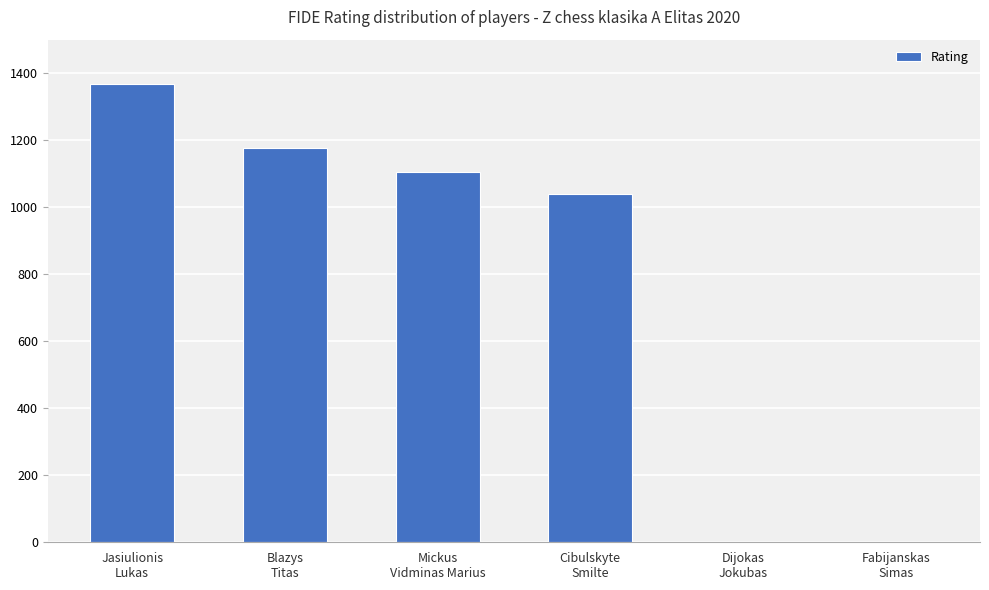

What is the change in value from Blazys
Titas to Dijokas
Jokubas?

-1176